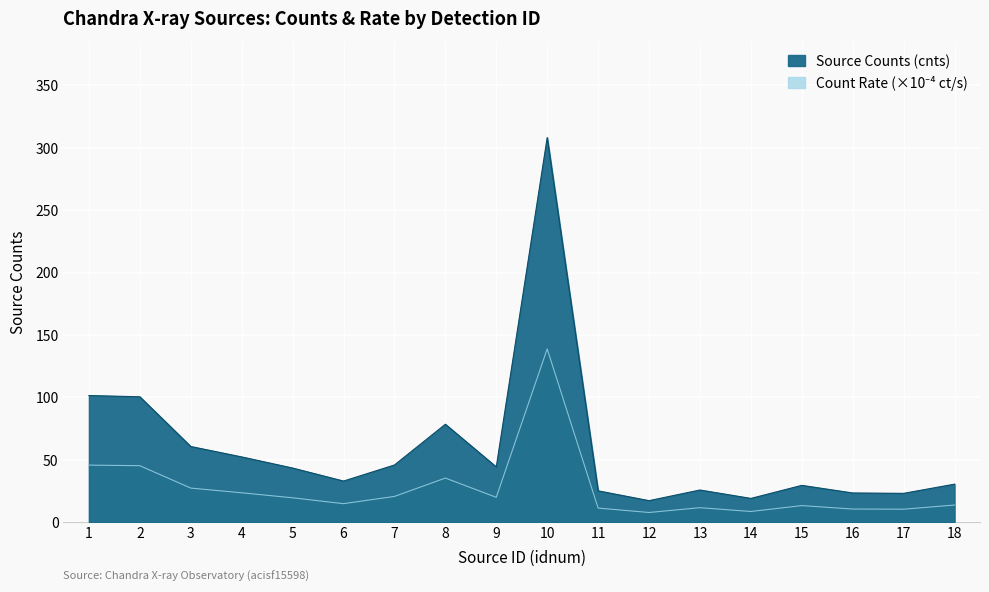

What is the spread (max minus min) of values at 4?

28.7